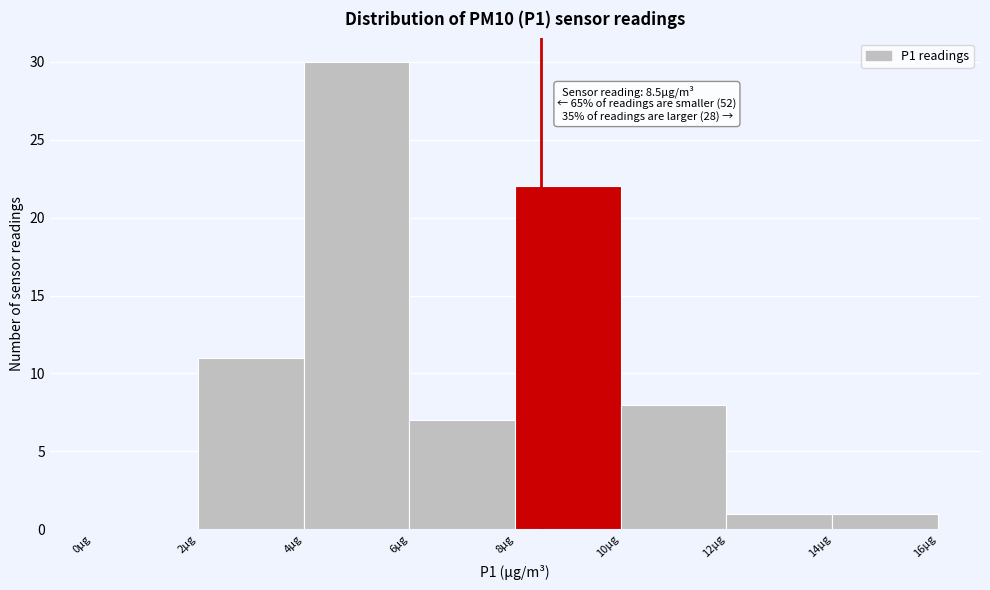

Over which range of the x-axis is the bar tallest?

4 to 6